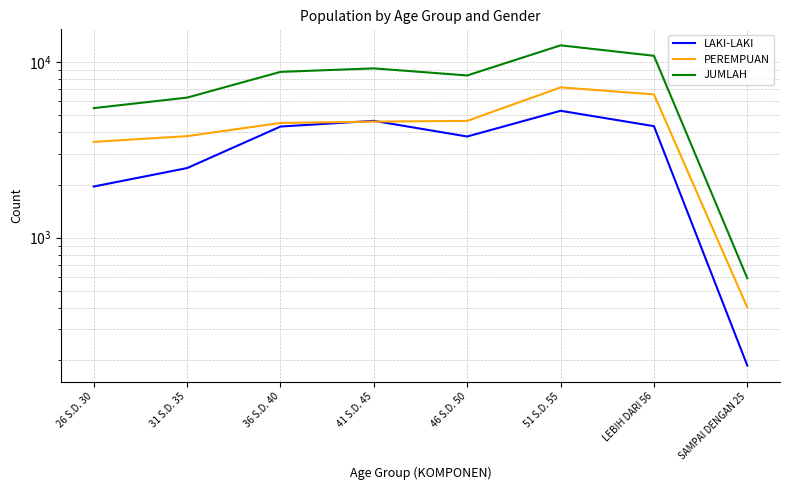

List the series in order of their peak value, lowest first.

LAKI-LAKI, PEREMPUAN, JUMLAH